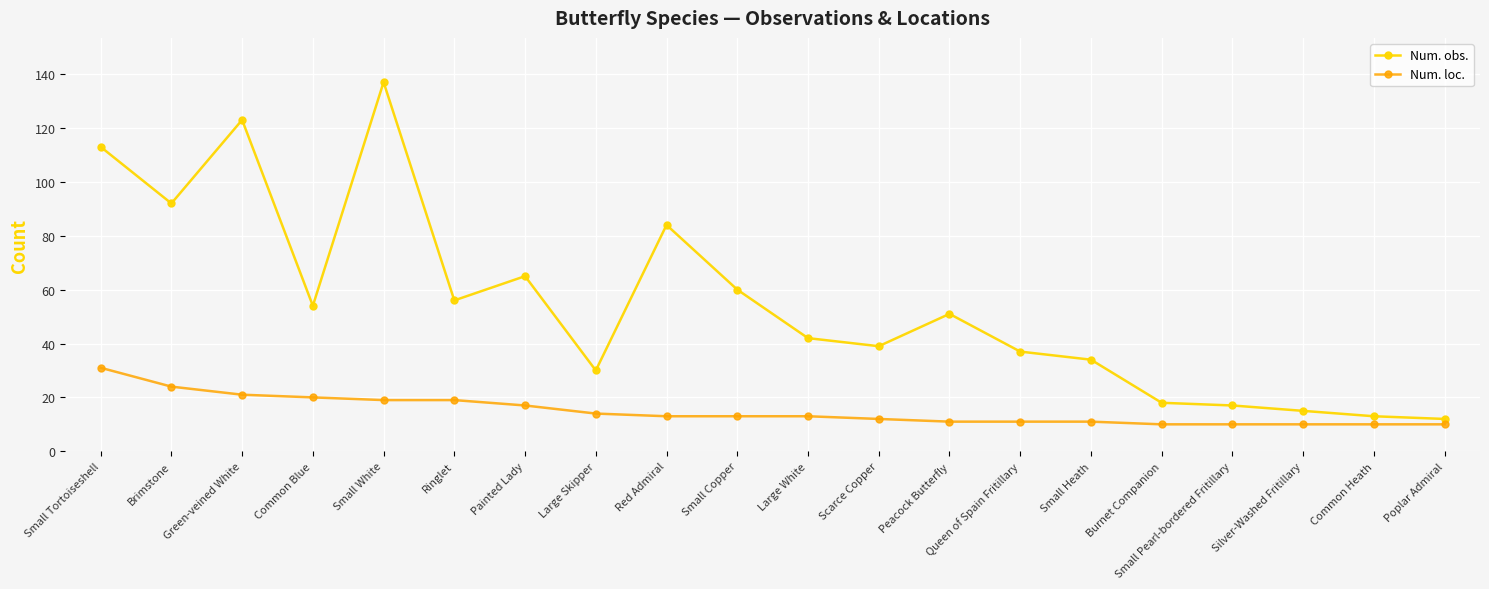

What is the label of the 13th point from the right?

Large Skipper